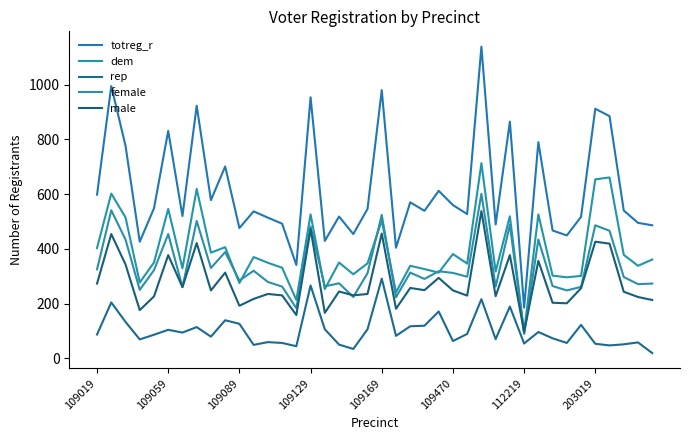

Does the chart have visible grid lines?

No